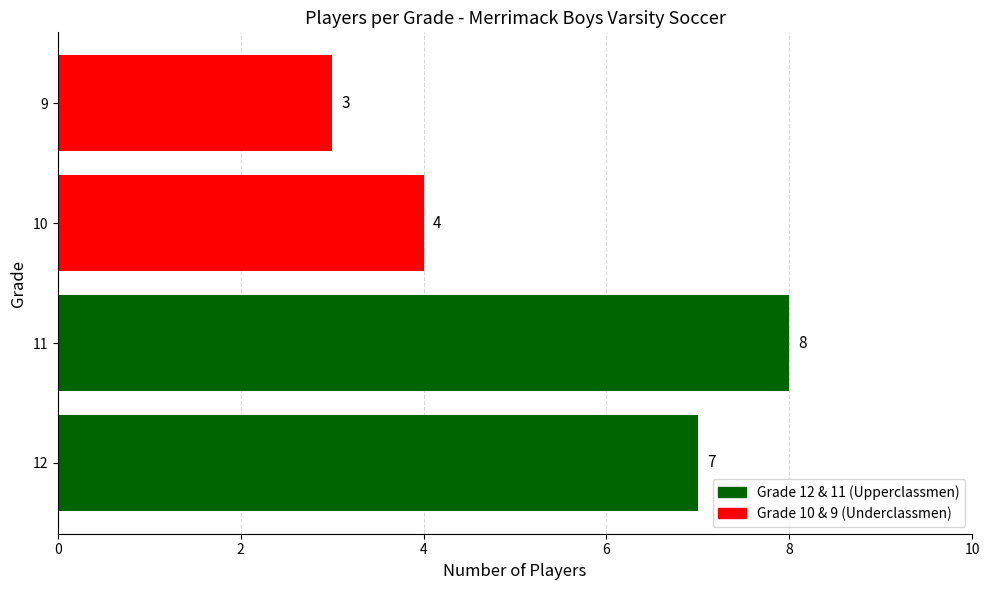

The value at 12 is 7. True or false?

True